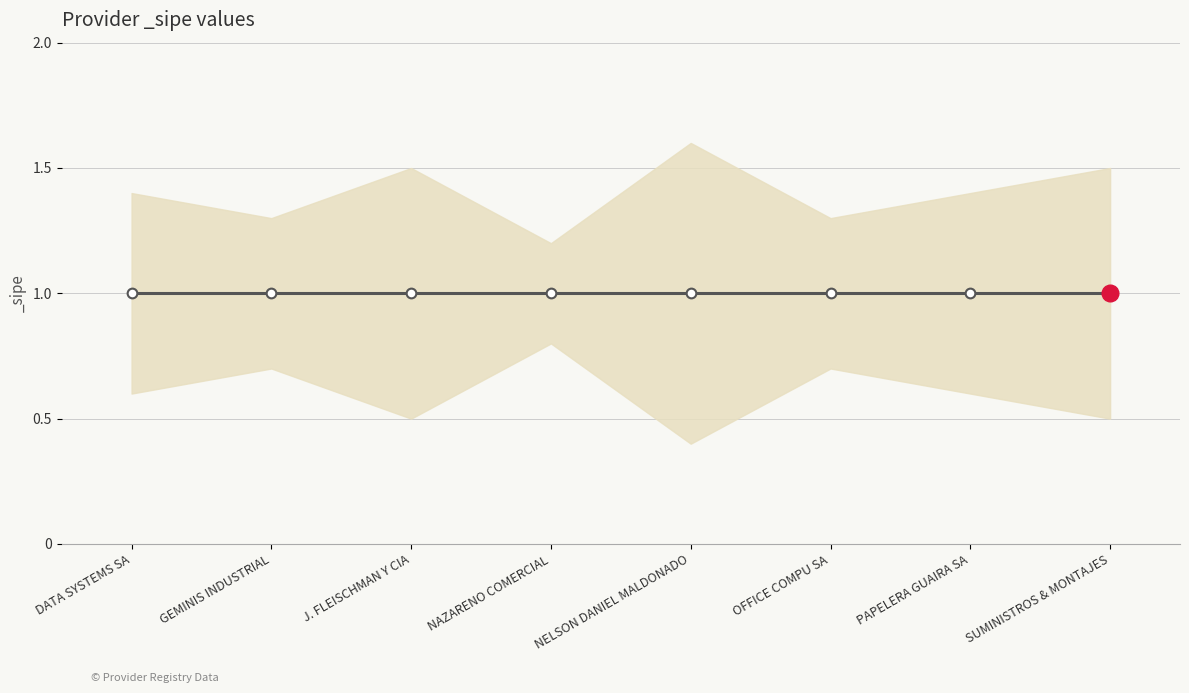

What is the total value across all series at J. FLEISCHMAN Y CIA?

3.0